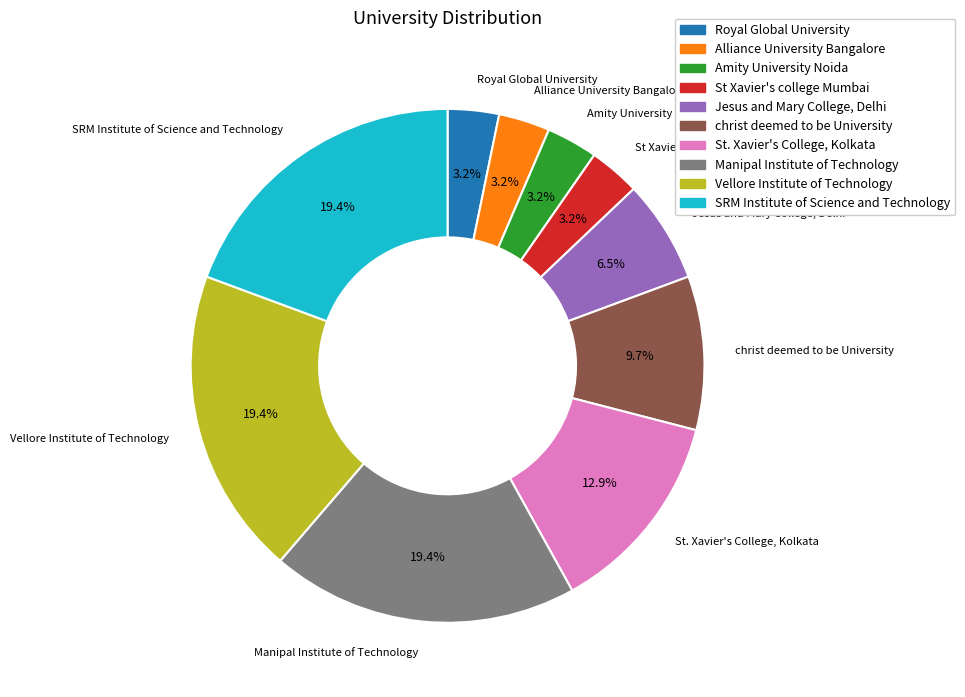

What percentage do Amity University Noida and Jesus and Mary College, Delhi together represent?

9.7%